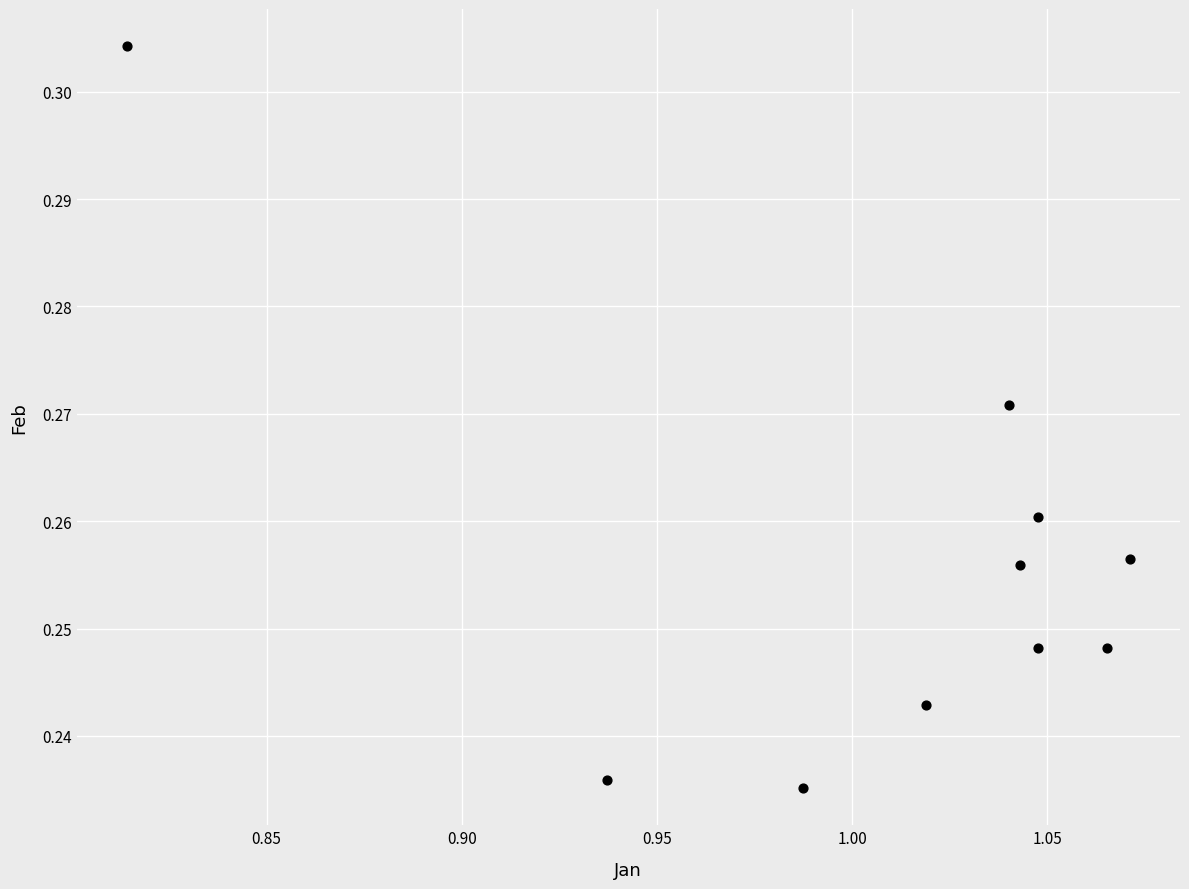

What is the average X value?

1.0